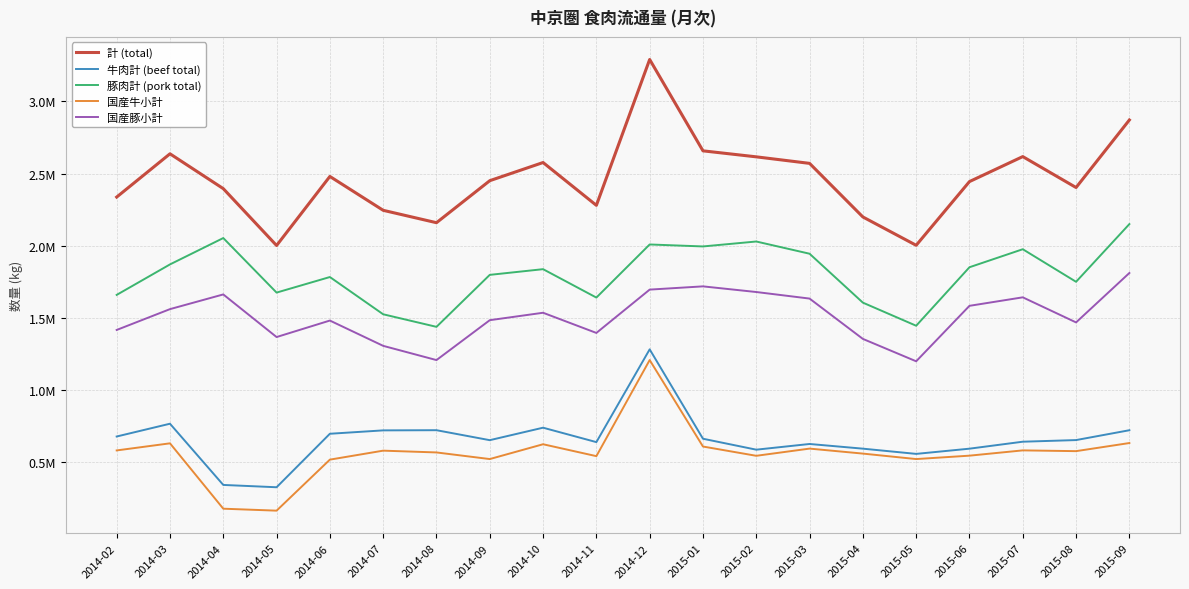

List the series in order of their peak value, highest first.

計 (total), 豚肉計 (pork total), 国産豚小計, 牛肉計 (beef total), 国産牛小計